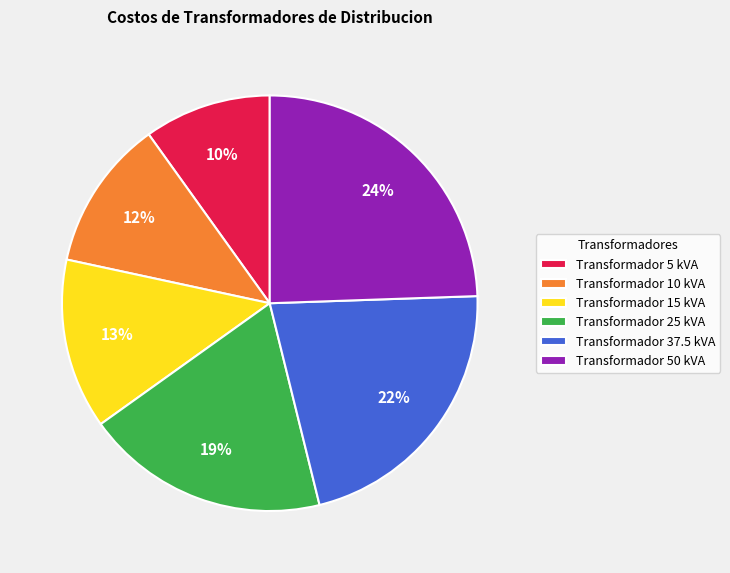

Which has a higher value, Transformador 15 kVA or Transformador 5 kVA?

Transformador 15 kVA